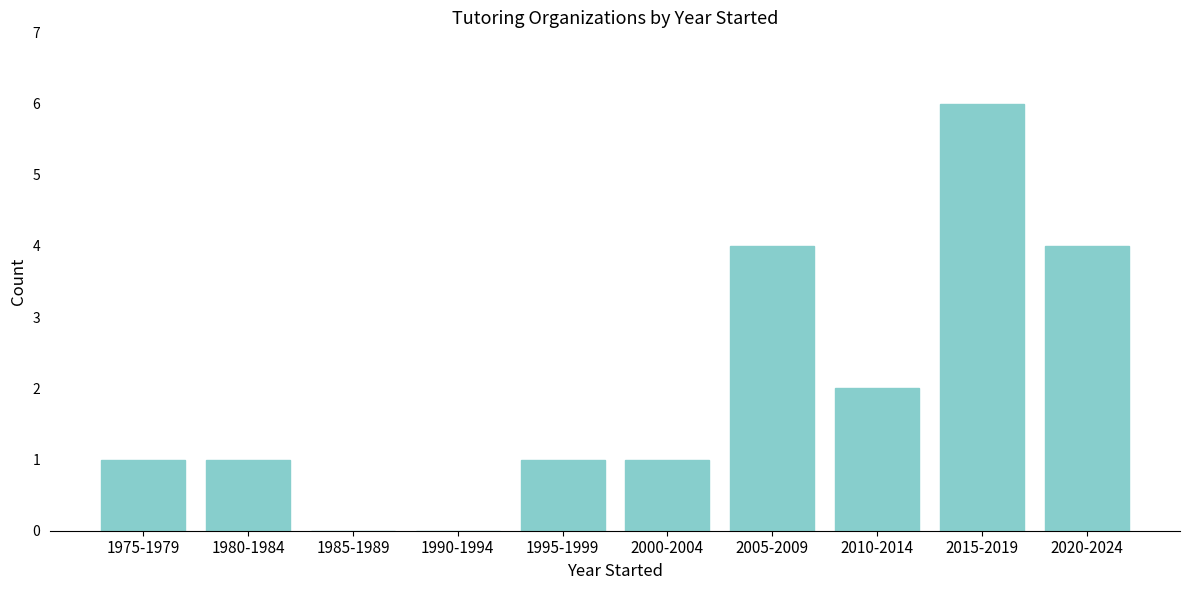

Reading left to right, what are all the values shown in this chart?

1975-1979=1	1980-1984=1	1985-1989=0	1990-1994=0	1995-1999=1	2000-2004=1	2005-2009=4	2010-2014=2	2015-2019=6	2020-2024=4